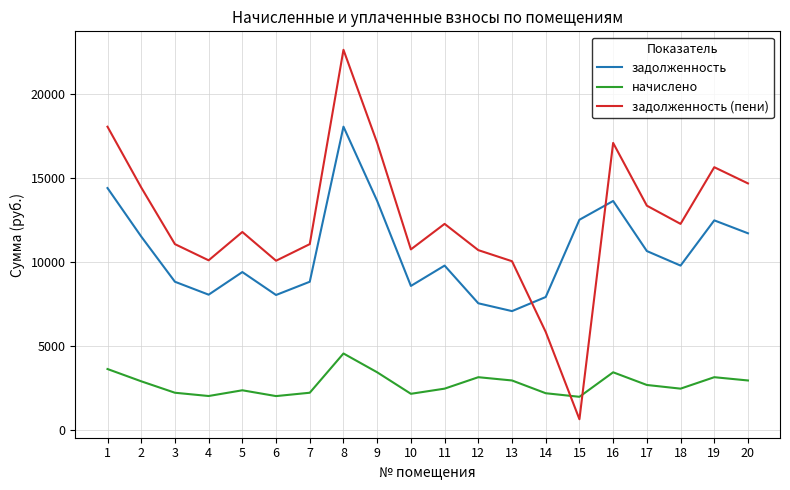

What is the greatest value displayed?

22616.4